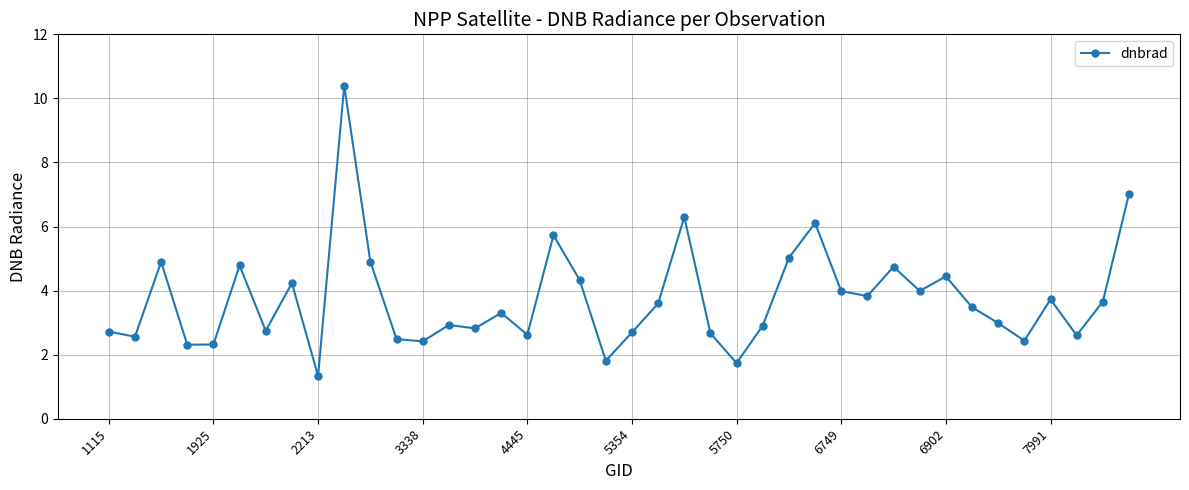

Count the number of data series in this chart.

1